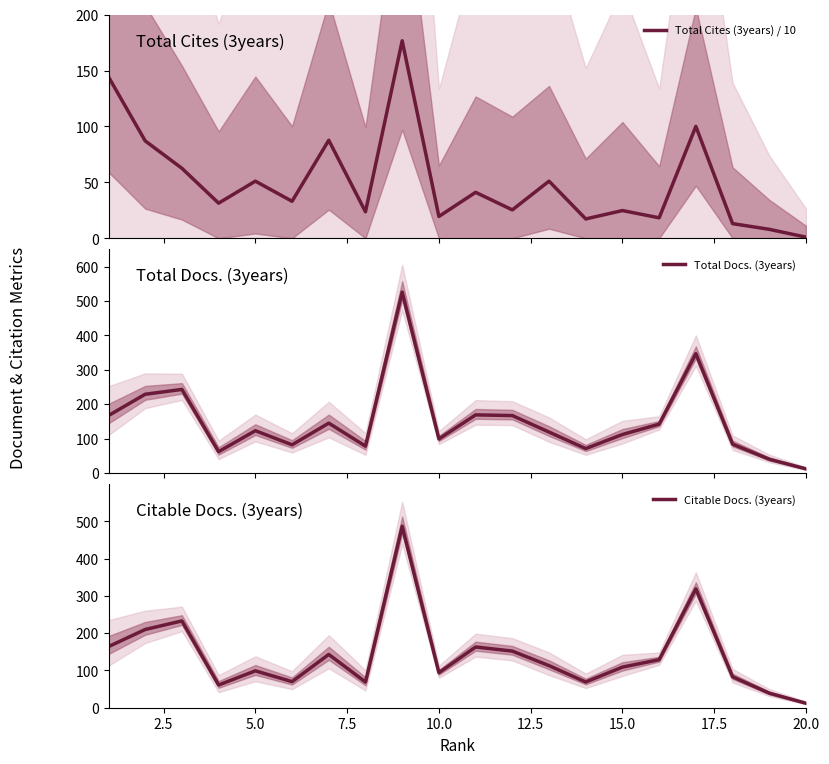

What is the value of the Citable Docs. (3years) point at the 14th from the left?

69.0